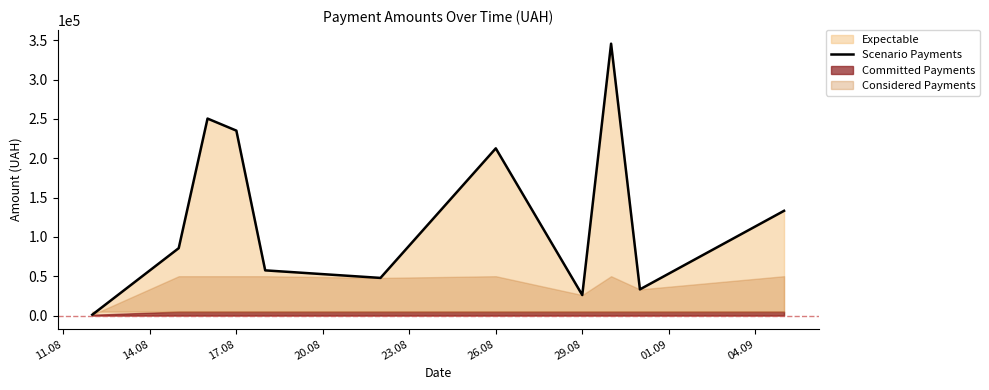

How many lines are shown in the chart?

1